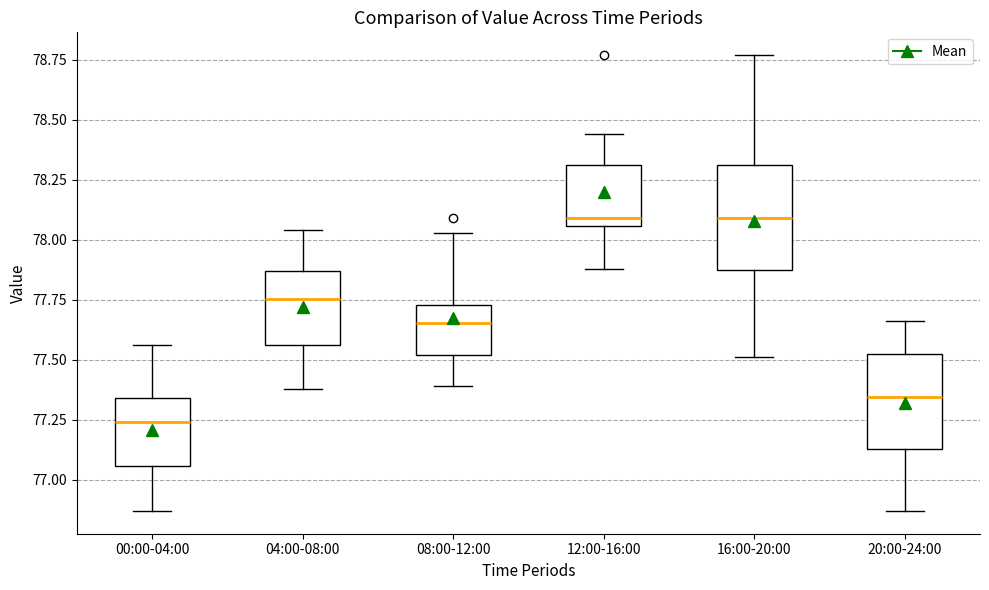

Reading left to right, transcribe this box plot: for each box, give where its median line is, the range the box spans, and where its two whiskers end, as read against the y-axis. The values are not printed on the chart, so give them approximately, as read against the axis.

00:00-04:00: median 77.25, box 77.05 to 77.35, whiskers 76.85 to 77.55
04:00-08:00: median 77.75, box 77.55 to 77.85, whiskers 77.40 to 78.05
08:00-12:00: median 77.65, box 77.50 to 77.75, whiskers 77.40 to 78.05
12:00-16:00: median 78.10, box 78.05 to 78.30, whiskers 77.90 to 78.45
16:00-20:00: median 78.10, box 77.85 to 78.30, whiskers 77.50 to 78.75
20:00-24:00: median 77.35, box 77.15 to 77.50, whiskers 76.85 to 77.65